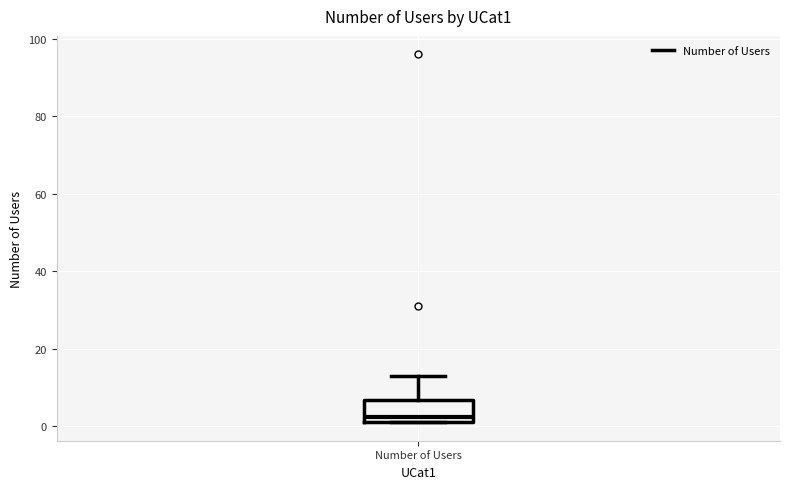

Read this box plot against the y-axis: the position of the median line, the range covered by the box, and the ends of both whiskers. The values are not printed on the chart, so give them approximately, as read against the axis.

median 2 (just above the box's lower edge), box 2 to 6, whiskers 2 to 14